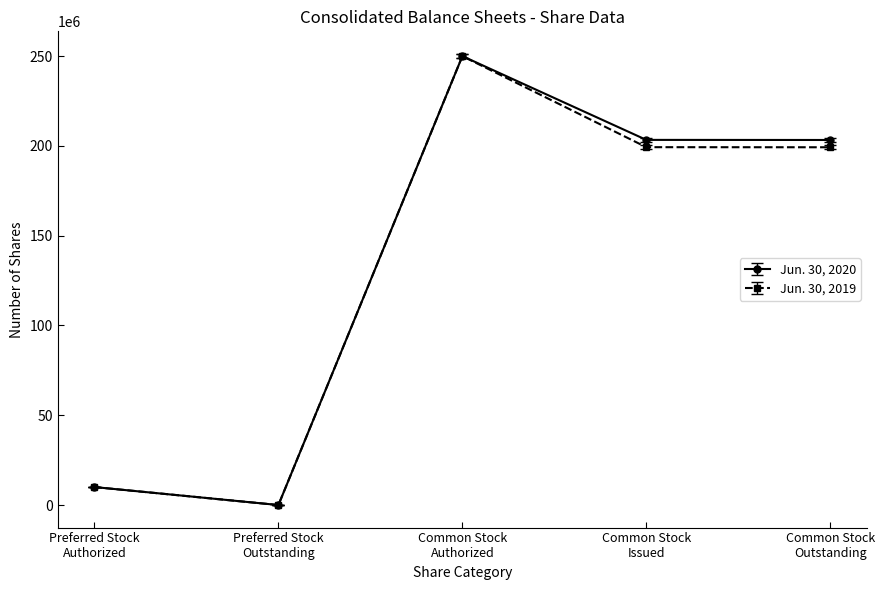

Rank the series by their average value, from lowest to highest.

Jun. 30, 2019, Jun. 30, 2020